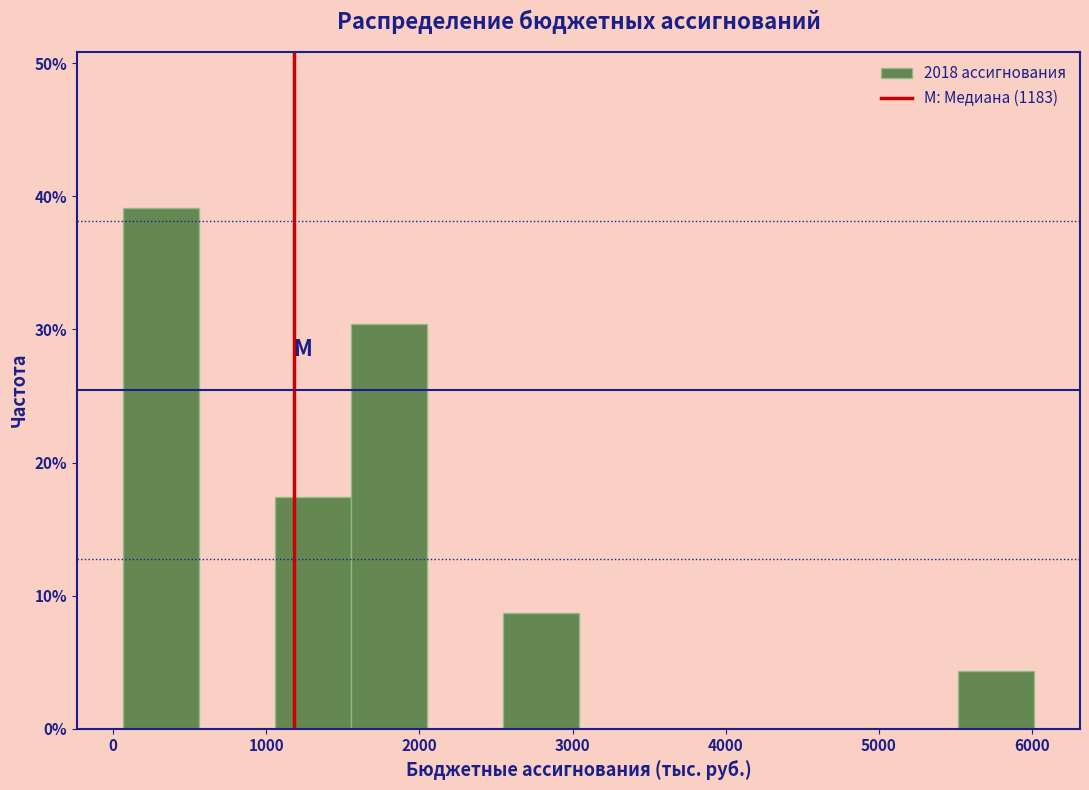

Reading left to right, list every bar in this chart as the range it spans on the x-axis followed by its height. Neither the bar edges nor the heights are printed on the chart, so give them approximately, as read against the axes.

100 to 600: 39
600 to 1100: 0
1100 to 1600: 17
1600 to 2000: 30
2000 to 2500: 0
2500 to 3000: 9
3000 to 3500: 0
3500 to 4000: 0
4000 to 4500: 0
4500 to 5000: 0
5000 to 5500: 0
5500 to 6000: 4